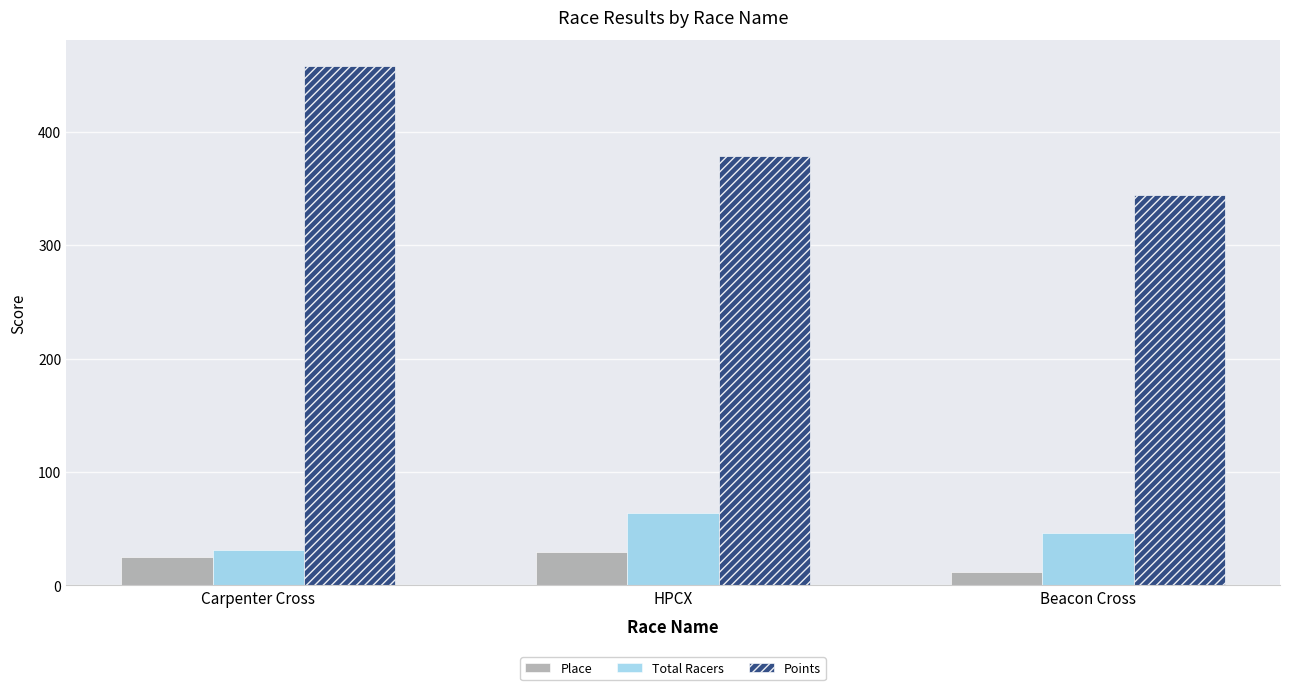

True or false: Place has a value of 44.6 at Carpenter Cross.

False